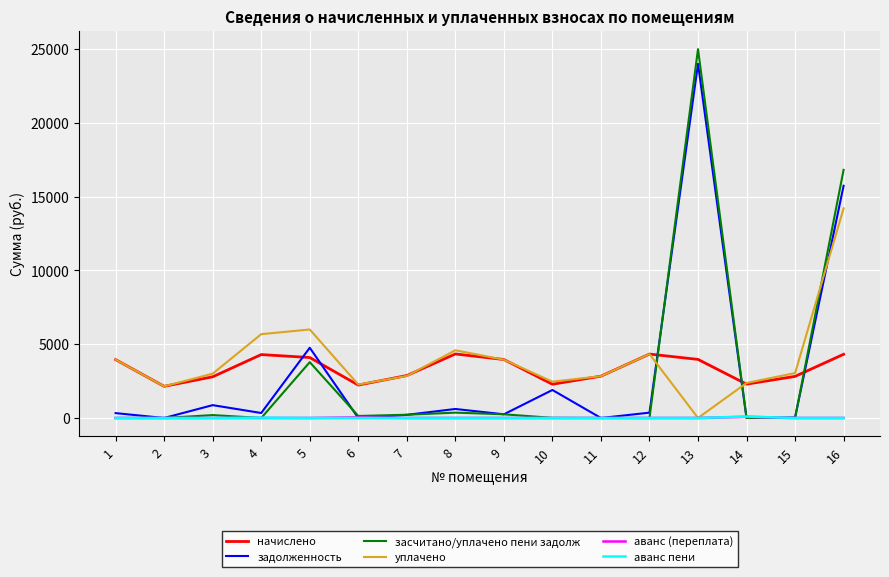

Between which two adjacent categories do начислено and засчитано/уплачено пени задолж first intersect?

12 and 13